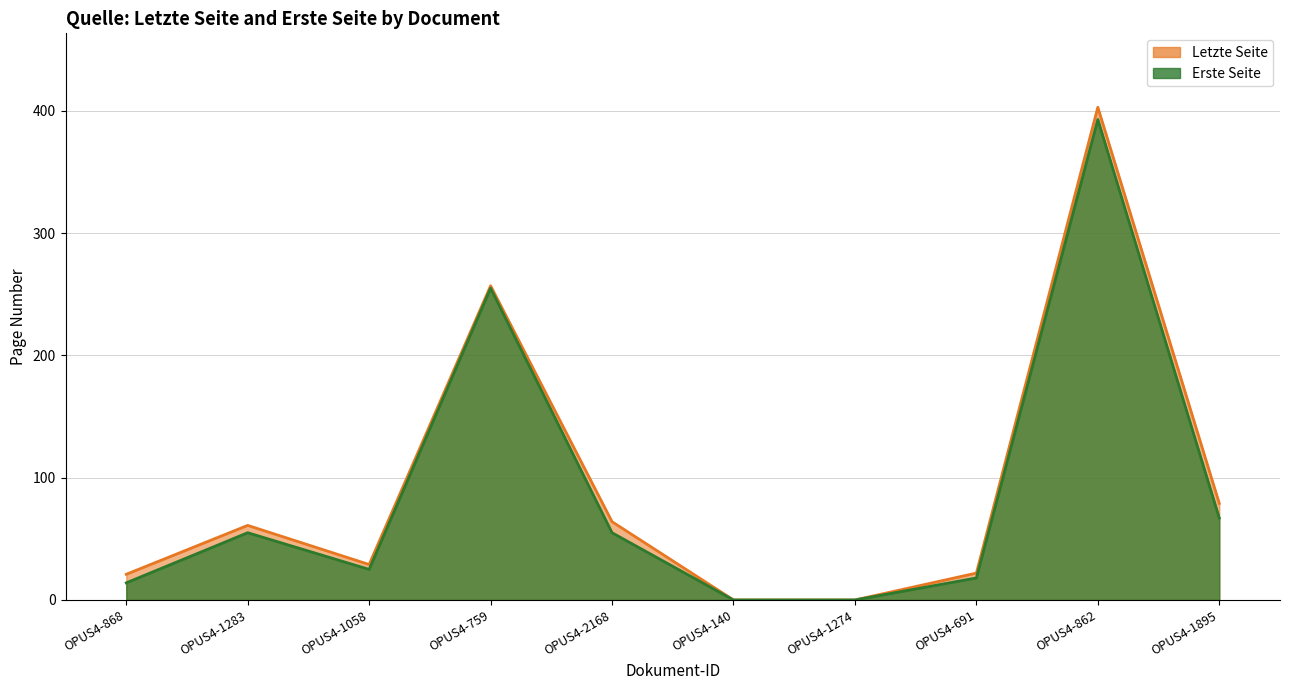

What is the sum of all Letzte Seite values?

936